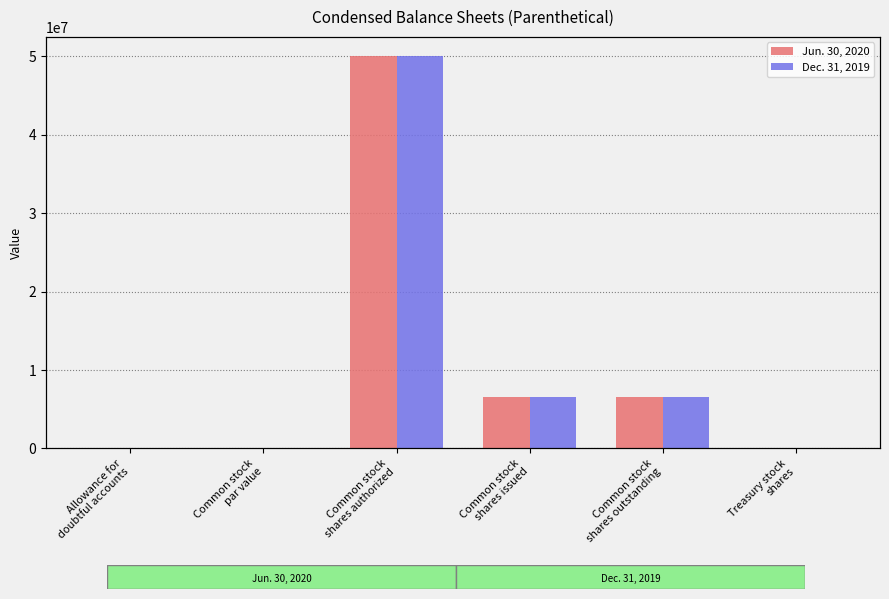

How many bars are there in total?

12